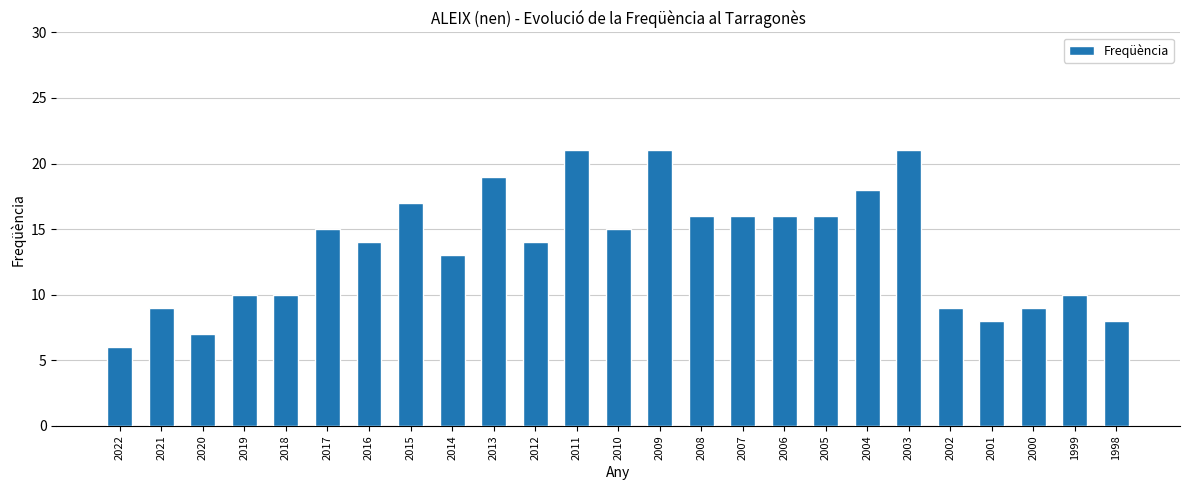

Read the value at 2000.

9